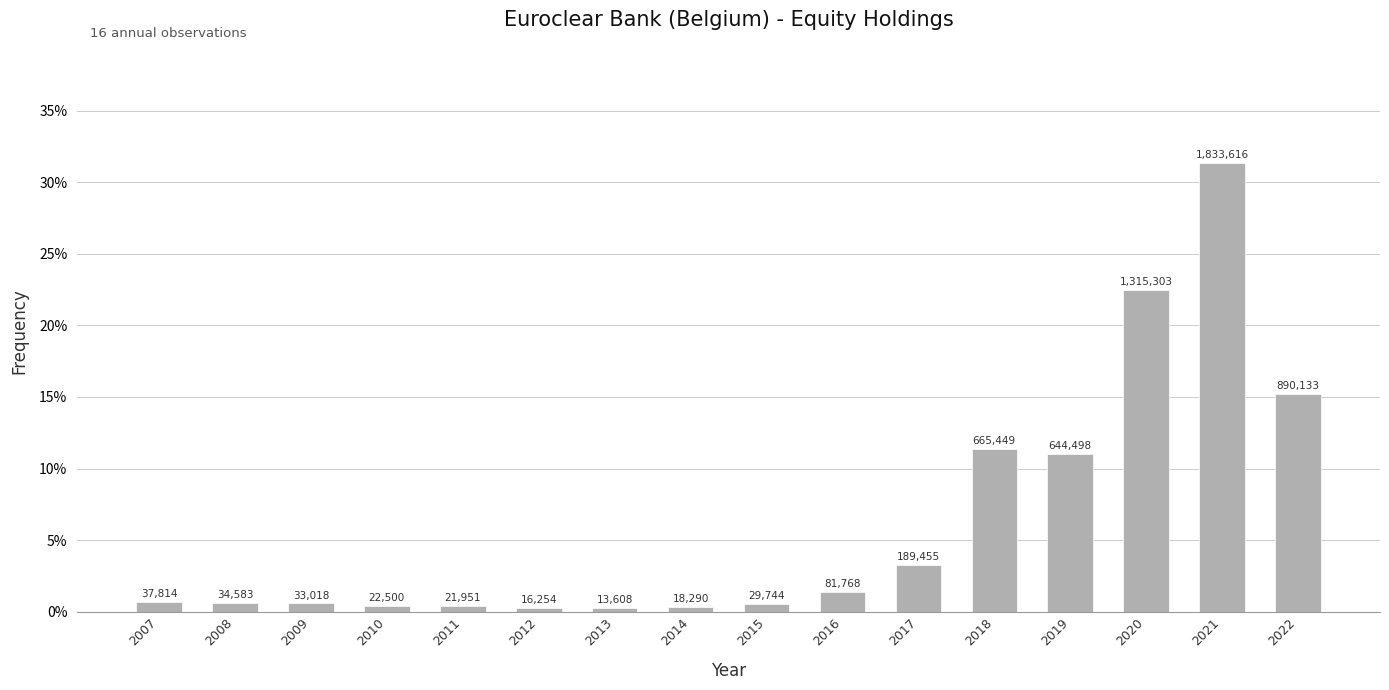

Reading left to right, extract all data points from this chart.

2007=0.0	2008=0.0	2009=0.0	2010=0.0	2011=0.0	2012=0.0	2013=0.0	2014=0.0	2015=0.0	2016=0.0	2017=0.0	2018=0.1	2019=0.1	2020=0.2	2021=0.3	2022=0.2